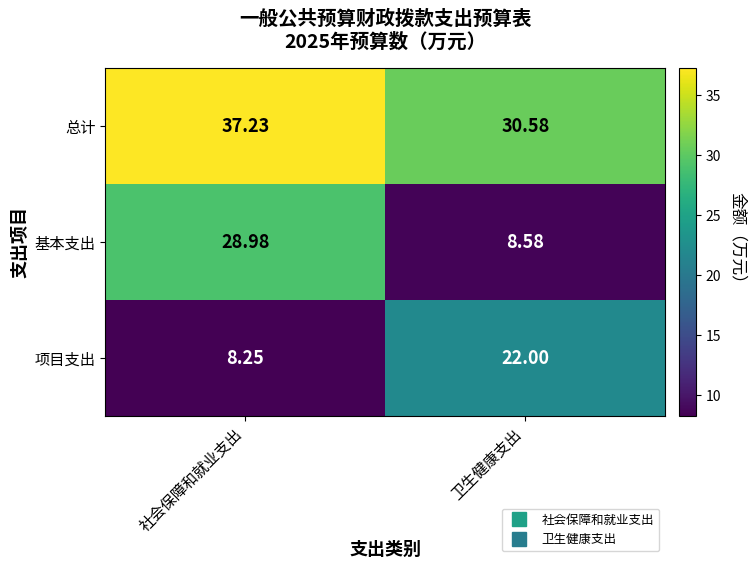

At 卫生健康支出, list the series in order from smallest to largest.

基本支出, 项目支出, 总计